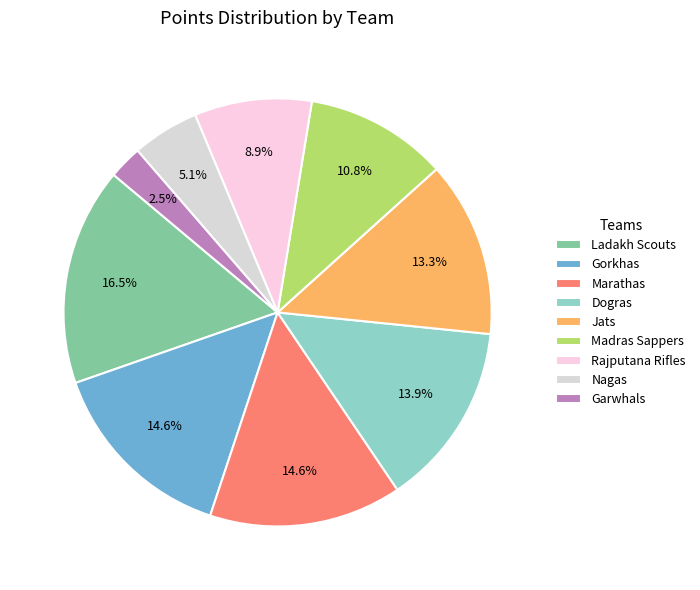

To the nearest percent, what portion does Nagas represent?

5%